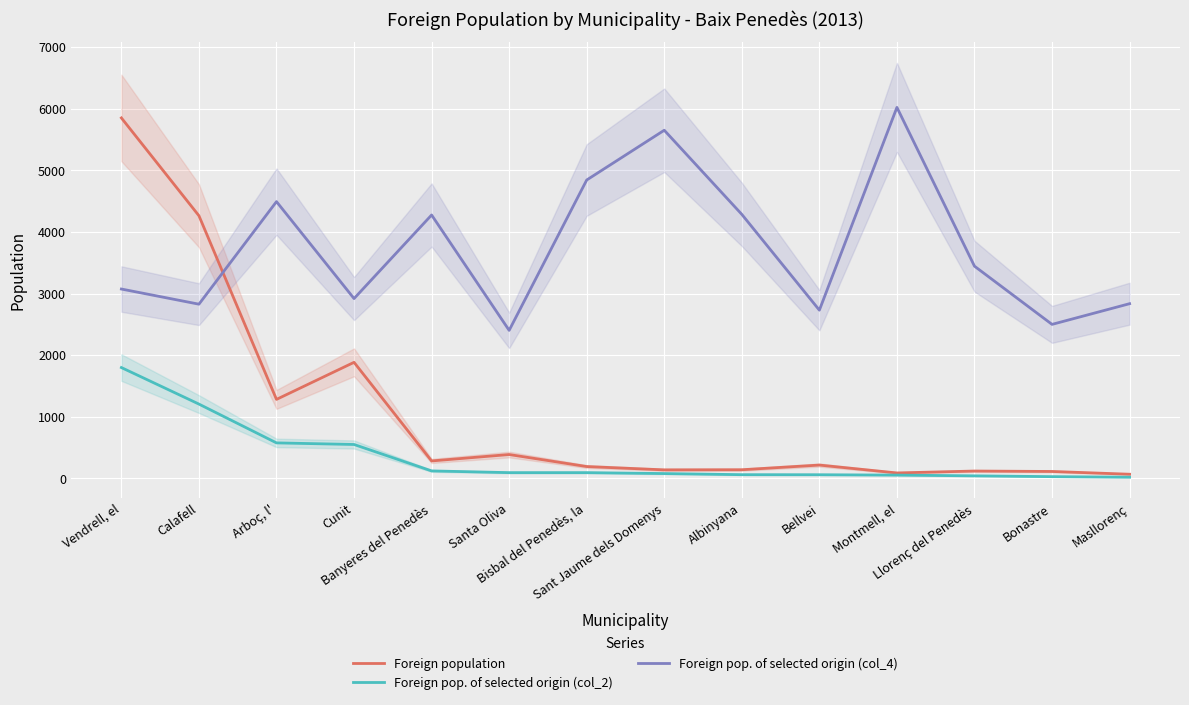

Is it true that Foreign pop. of selected origin (col_2) equals 59 at Bellvei?

True